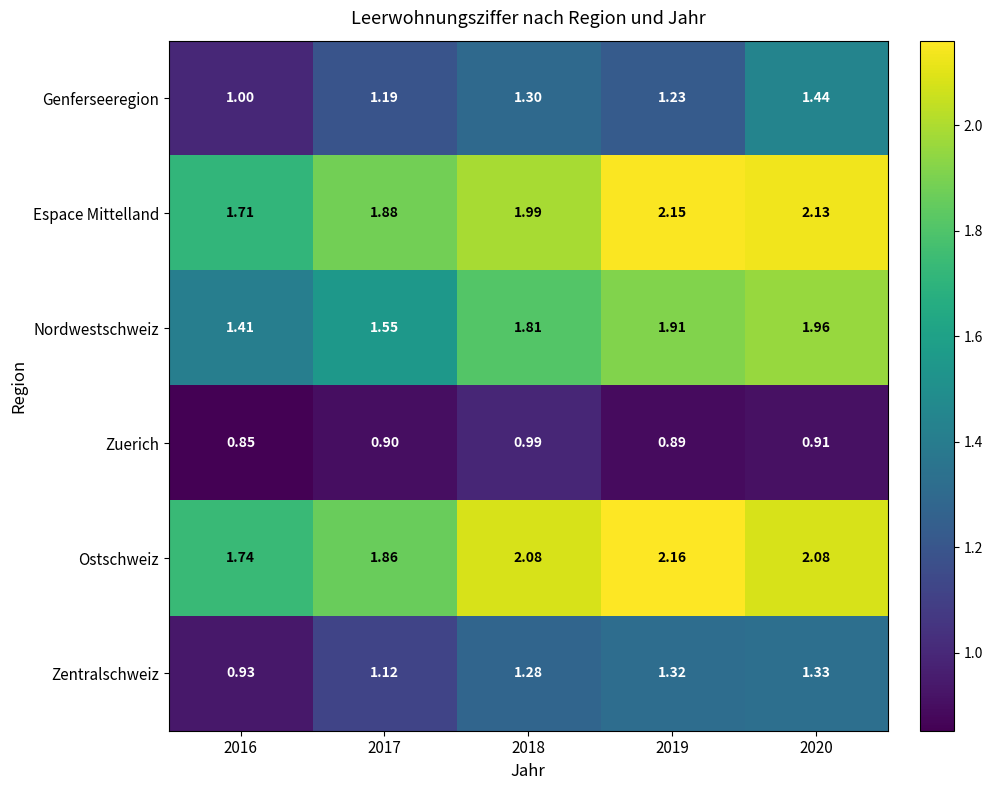

List the series in order of their peak value, lowest first.

Zuerich, Zentralschweiz, Genferseeregion, Nordwestschweiz, Espace Mittelland, Ostschweiz